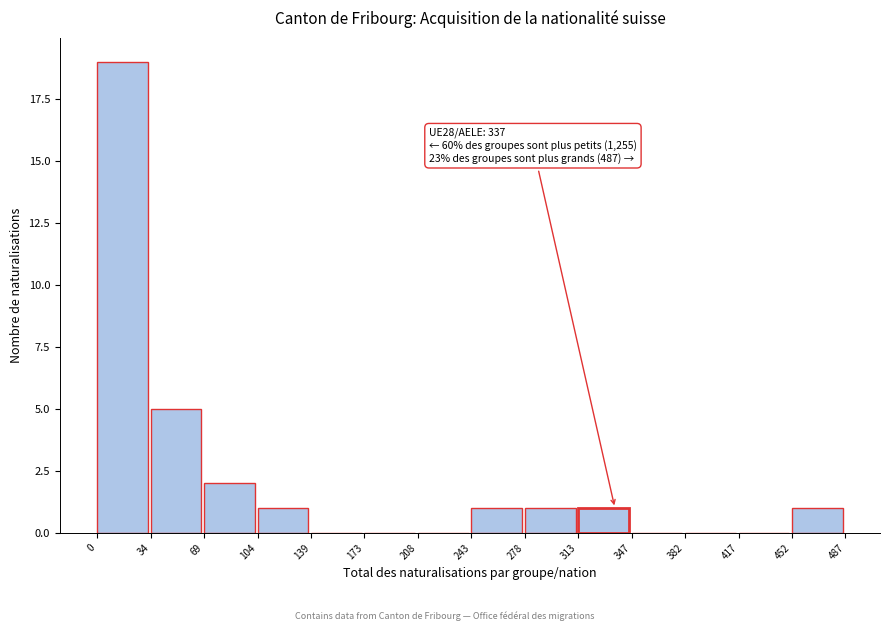

Which range on the x-axis has the tallest bar?

0 to 34